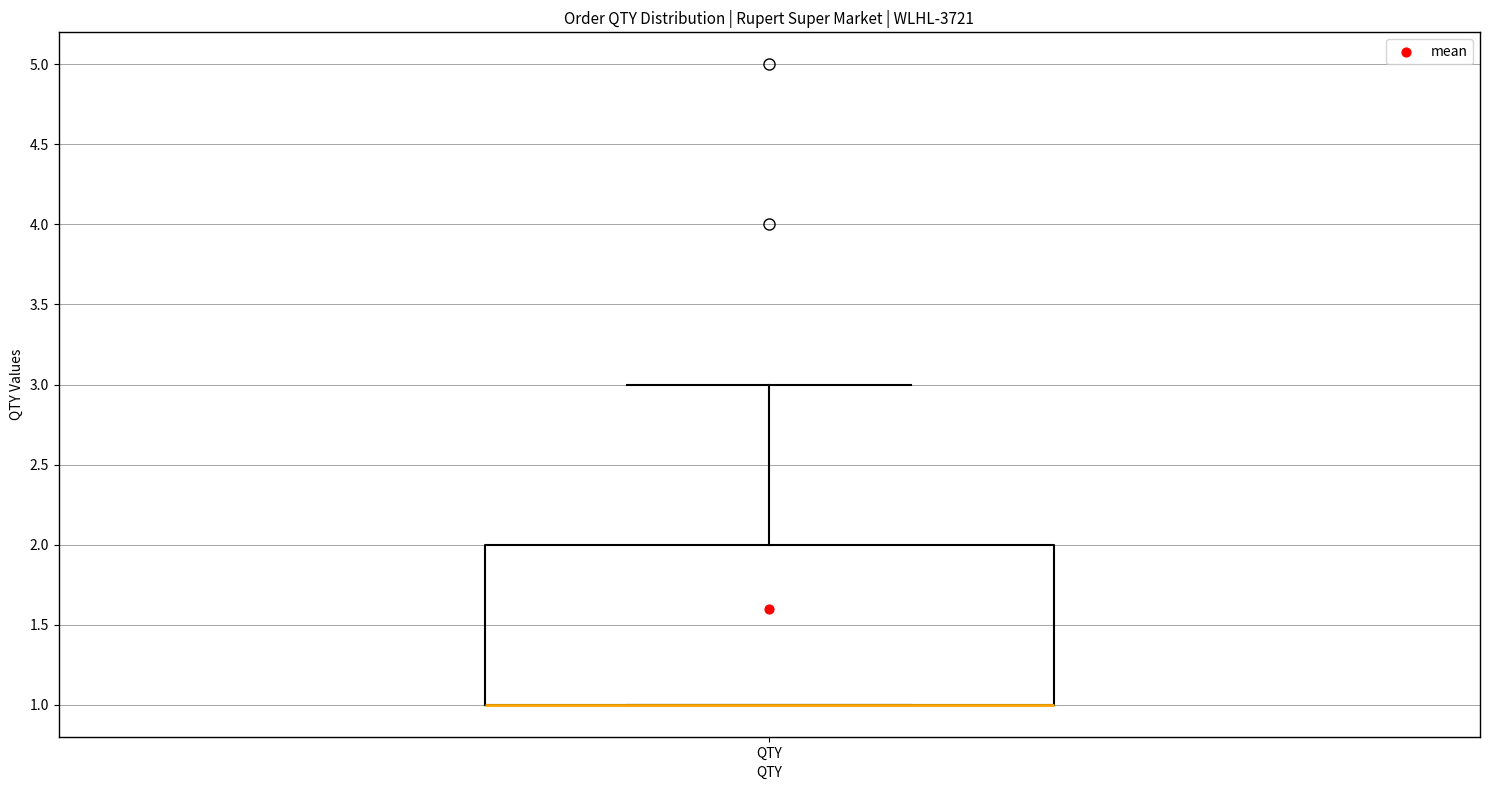

Transcribe this box plot: give where the median line is, the range the box spans, and where the two whiskers end, as read against the y-axis. The values are not printed on the chart, so give them approximately, as read against the axis.

median 1 (drawn on the box's lower edge), box 1 to 2, whiskers 1 to 3